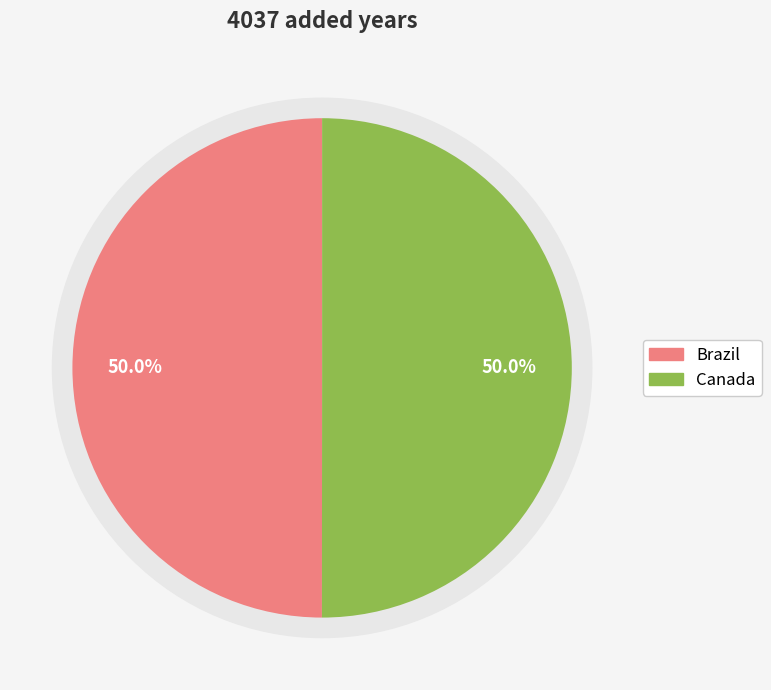

What is the smallest slice in the pie chart?

Brazil